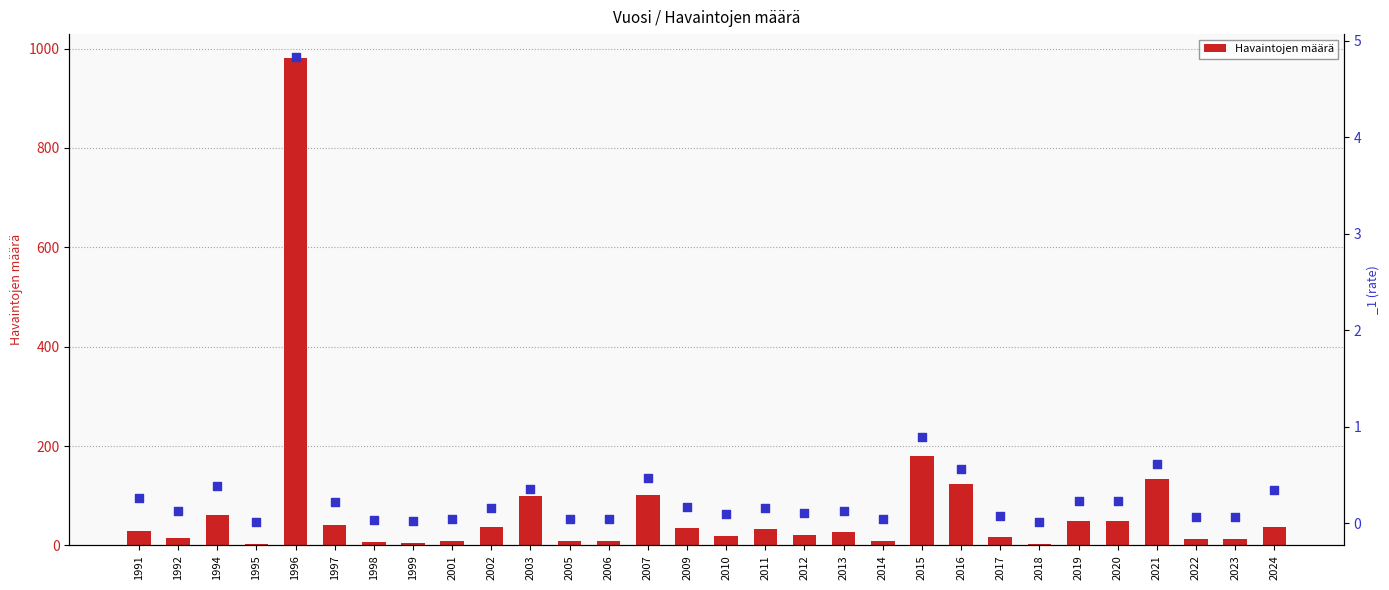

What is the ratio of the value at 2015 to the value at 2020?

3.7